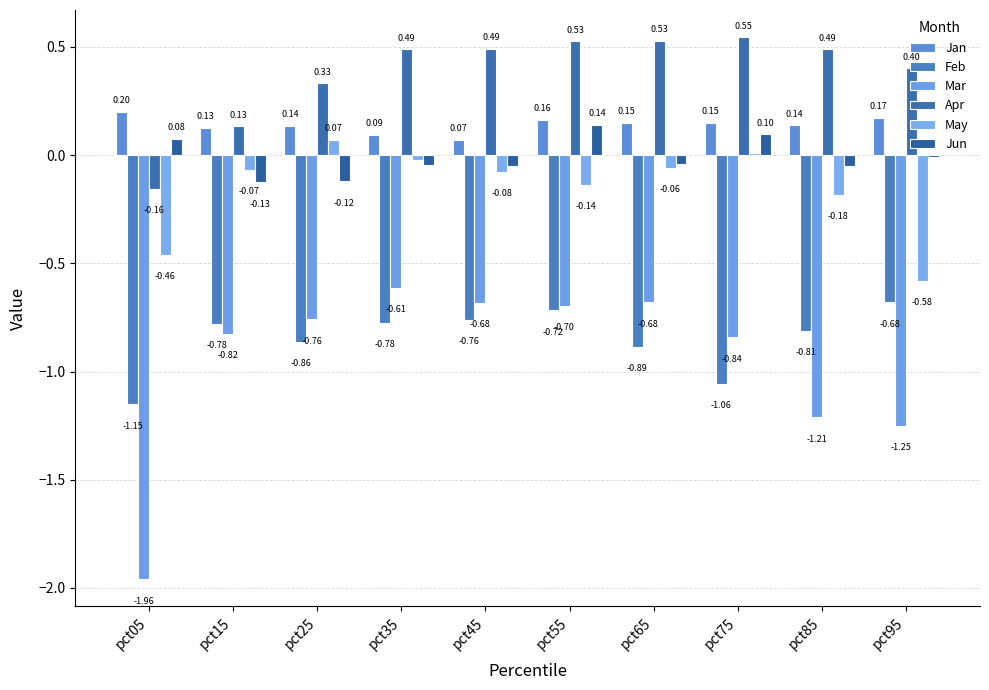

What is the difference between the highest and lowest values at pct85?

1.7